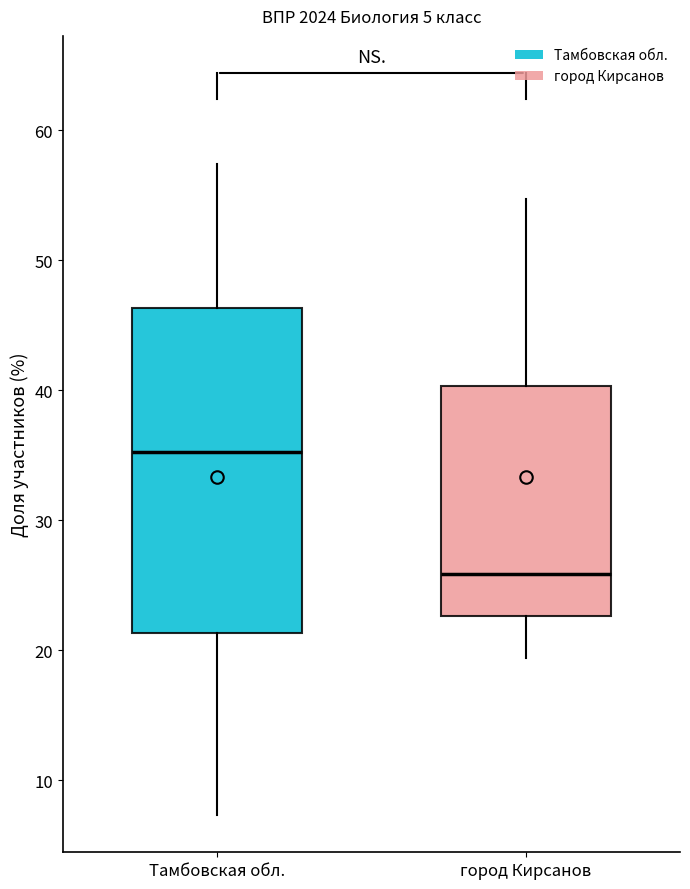

Comparing the boxes themselves (not the whiskers), which one is the tallest?

Тамбовская обл.